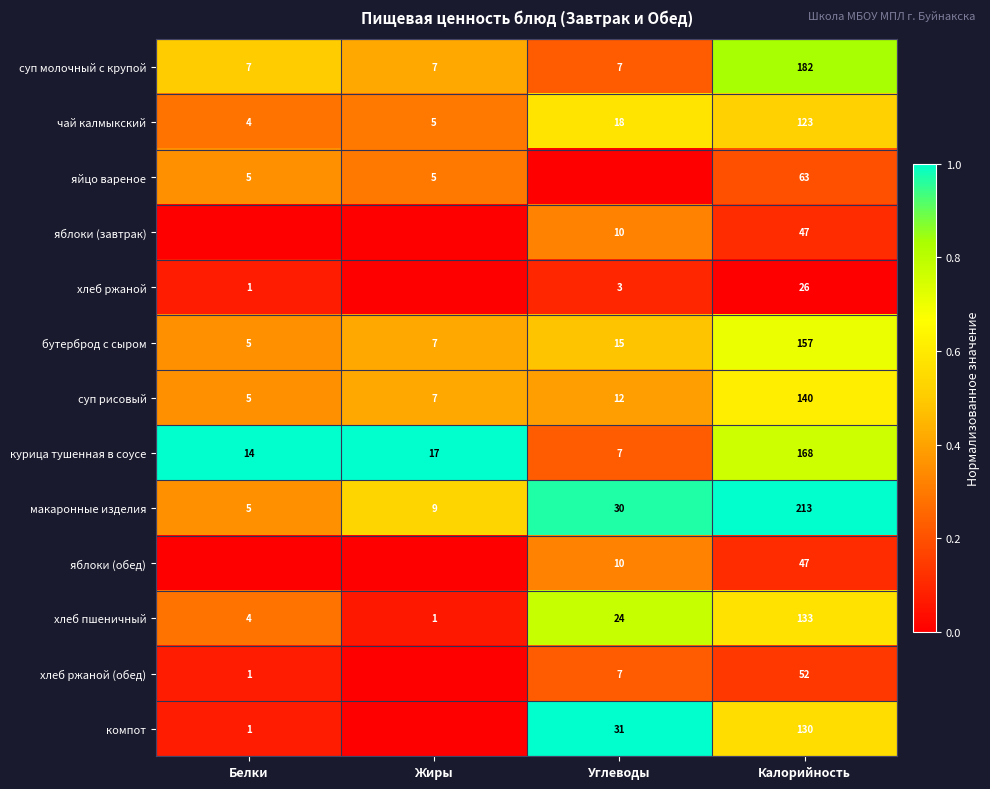

Is the value of бутерброд с сыром at Углеводы greater than the value of чай калмыкский at Жиры?

Yes